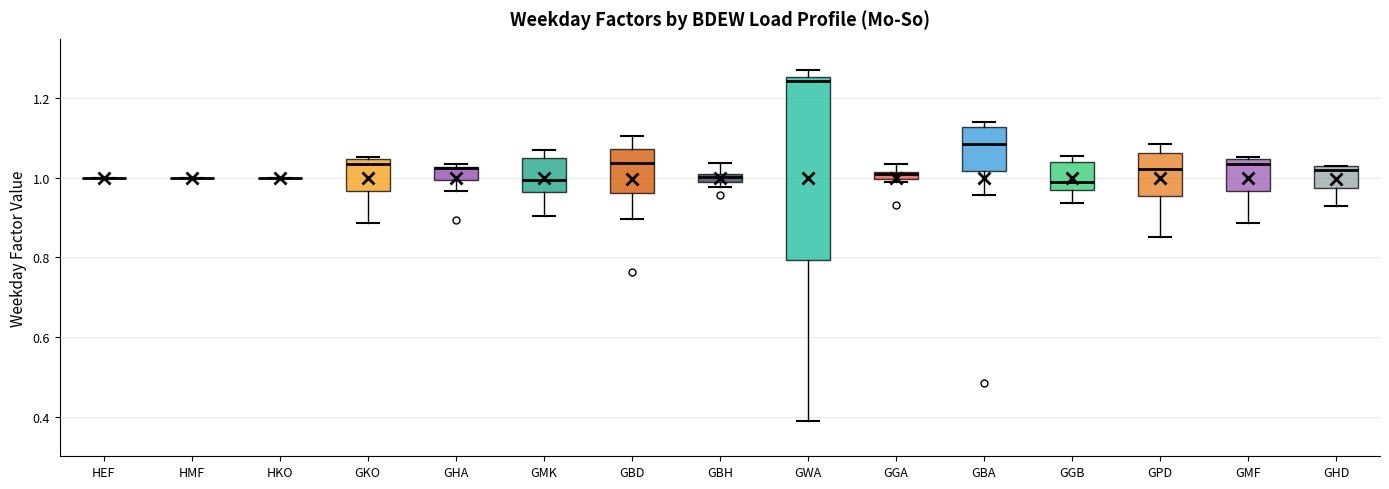

Where is the lower edge of the box for GKO on the y-axis? The values are not printed on the chart, so give them approximately, as read against the axis.

0.96